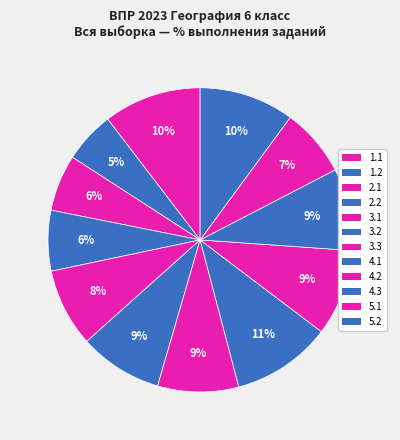

How many slices are in this pie chart?

12